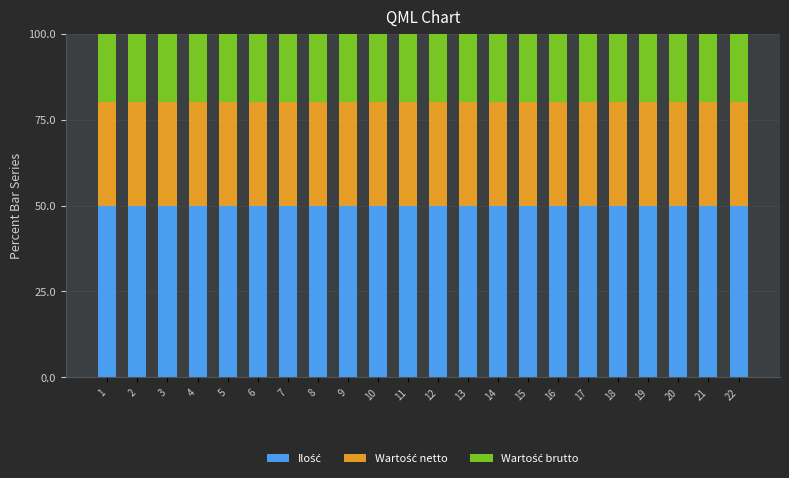

What is the total value across all series at 4?

100